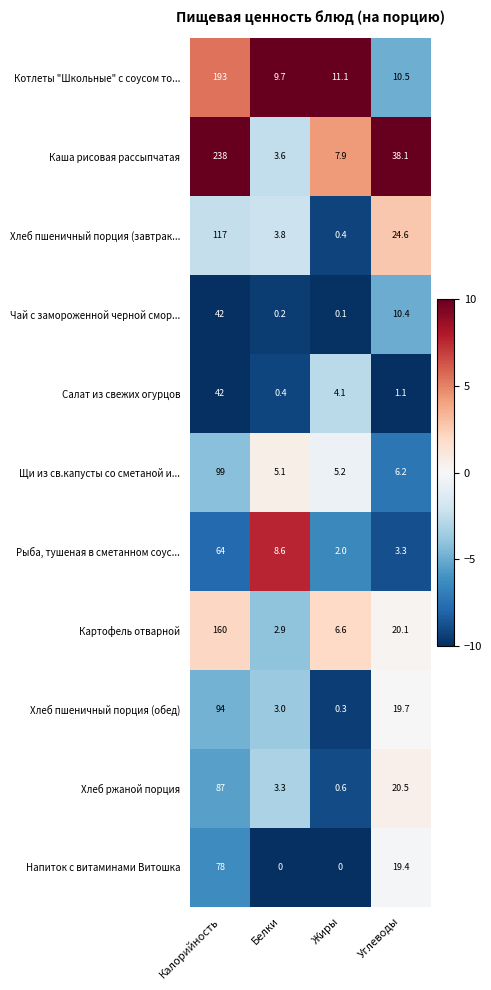

Rank the categories by Щи из св.капусты со сметаной и... value from highest to lowest.

Калорийность, Углеводы, Жиры, Белки